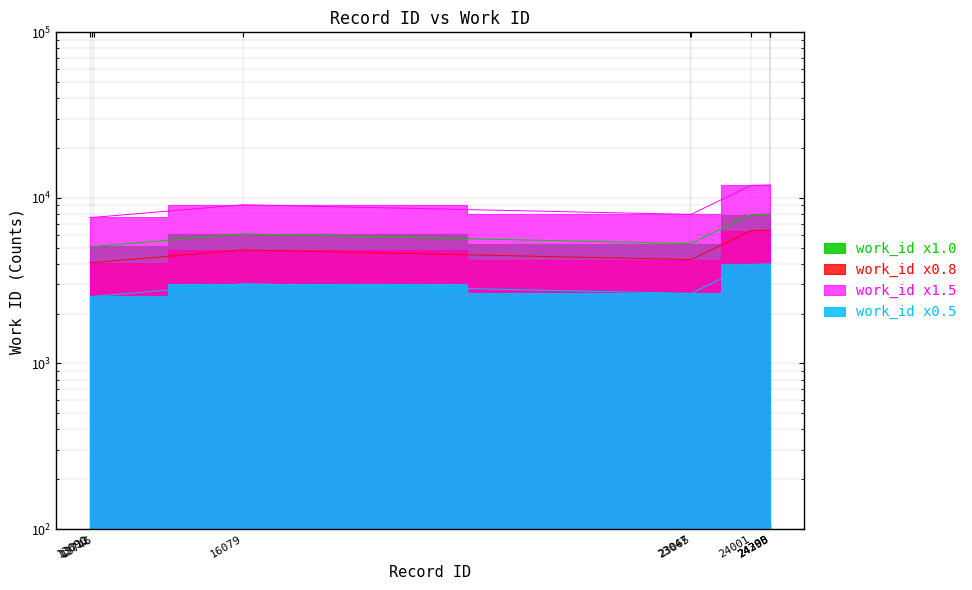

Reading left to right, extract all data points from this chart.

5088	5088	5088	6061	5301	5301	7933	7984	7984	7984